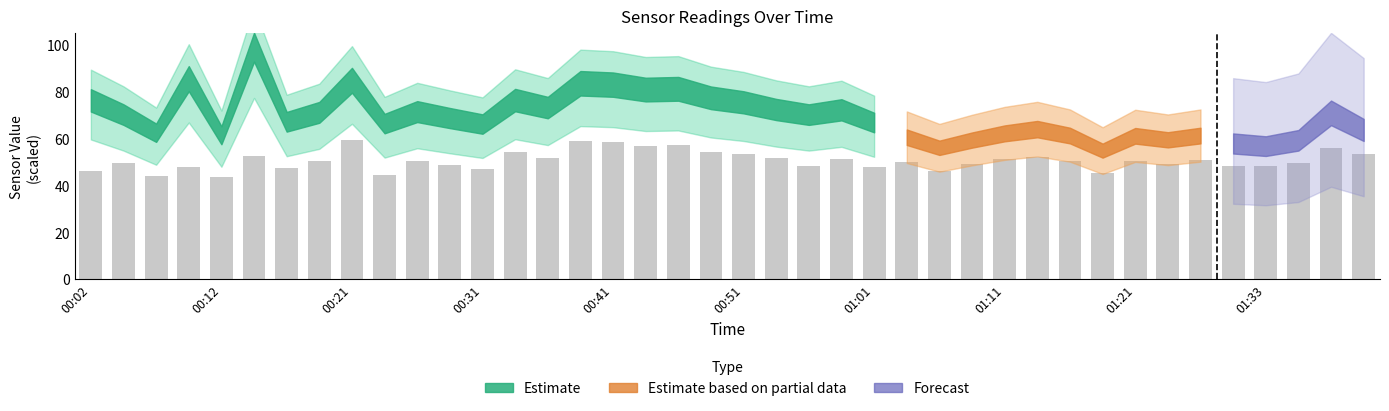

What is the value of the 31st bar from the left?

50.5